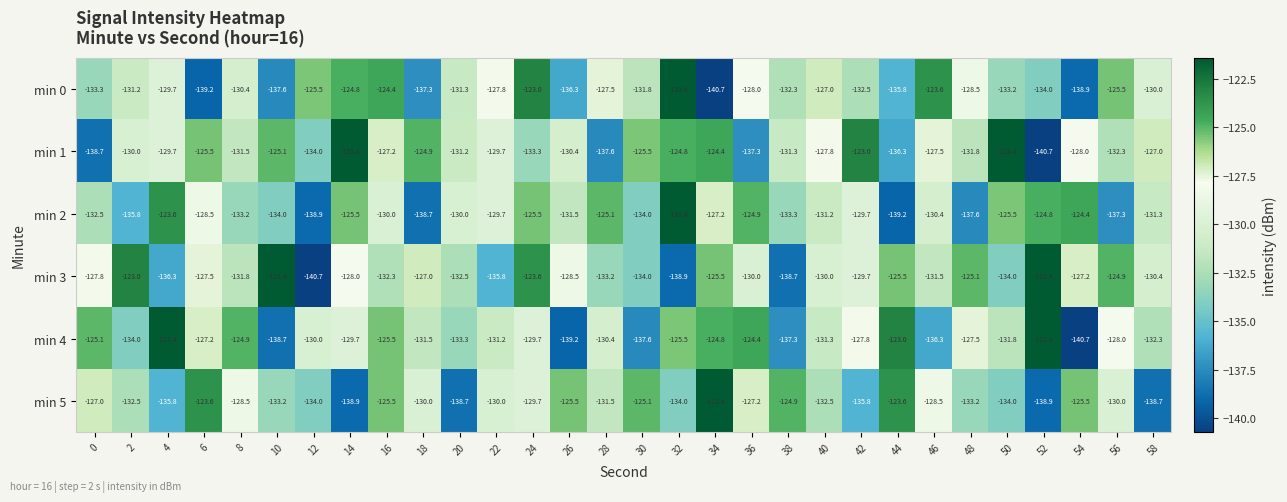

What is the total value across all series at 20?

-797.0